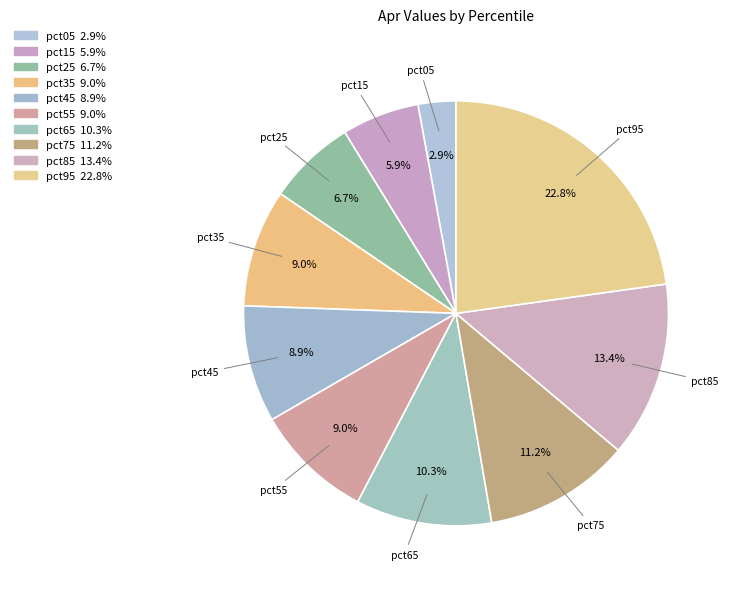

How many slices are in this pie chart?

10